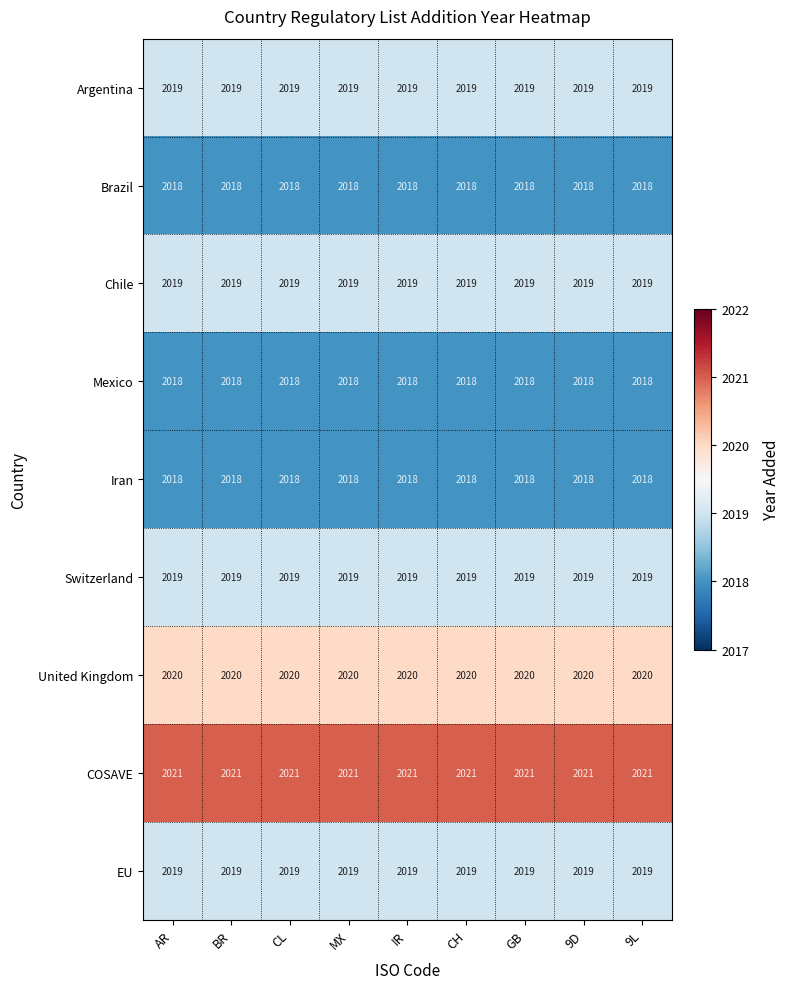

Count the number of categories in the chart.

9